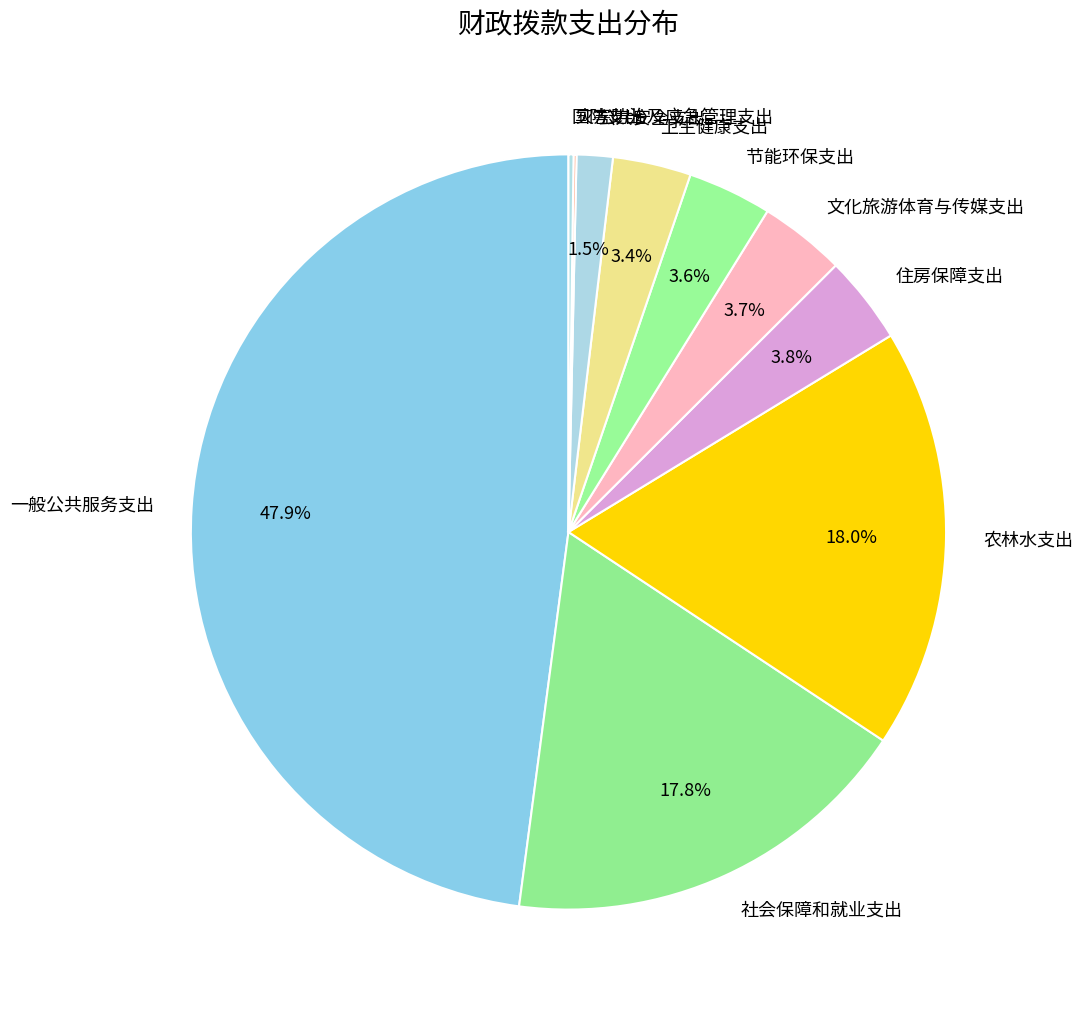

To the nearest percent, what is the average slice percentage?

10%